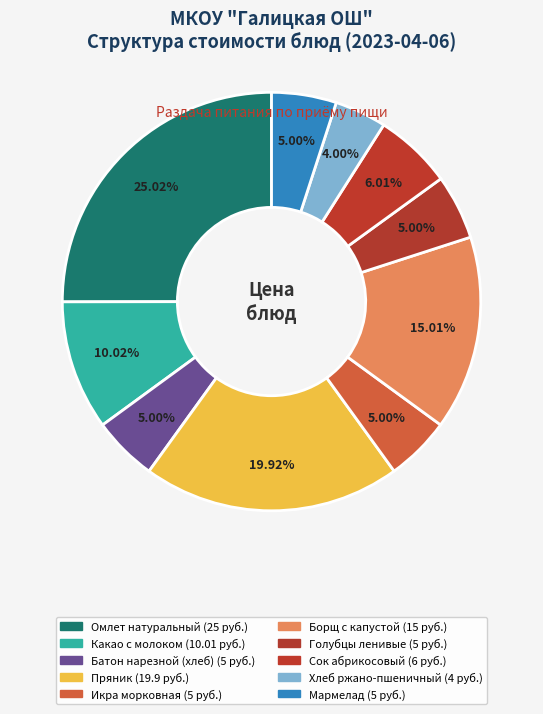

Count the number of slices in the pie.

10